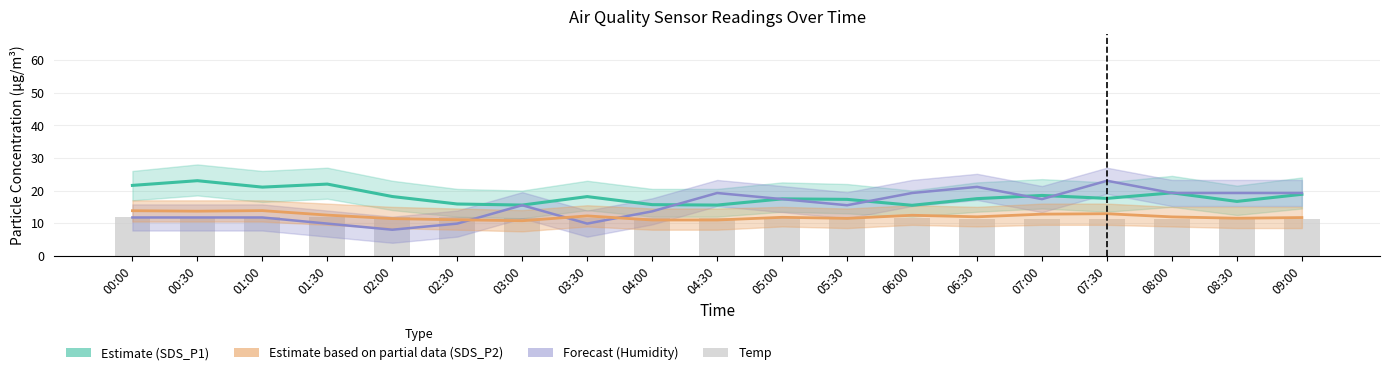

Which label corresponds to the smallest value in the chart?

02:00